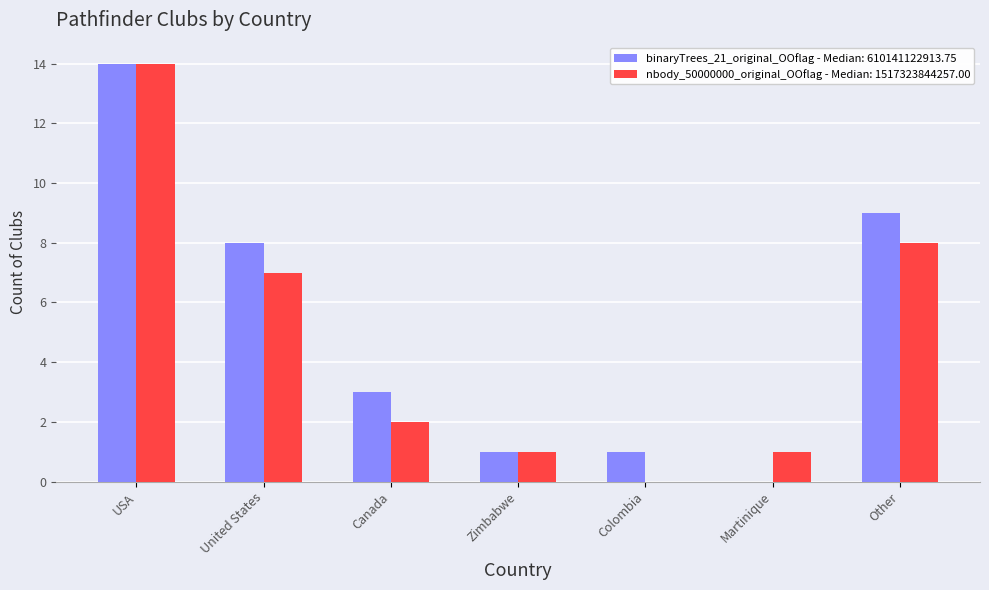

What is the sum of the nbody_50000000_original_OOflag - Median: 1517323844257.00 values at Zimbabwe and United States?

8